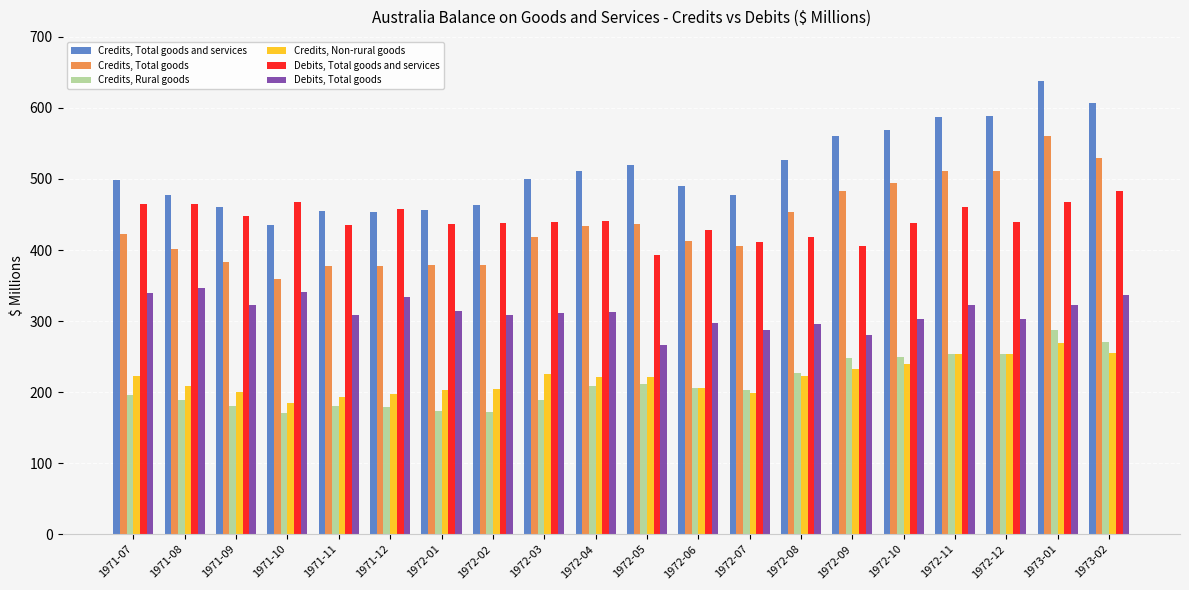

At 1972-05, list the series in order from largest to smallest.

Credits, Total goods and services, Credits, Total goods, Debits, Total goods and services, Debits, Total goods, Credits, Non-rural goods, Credits, Rural goods